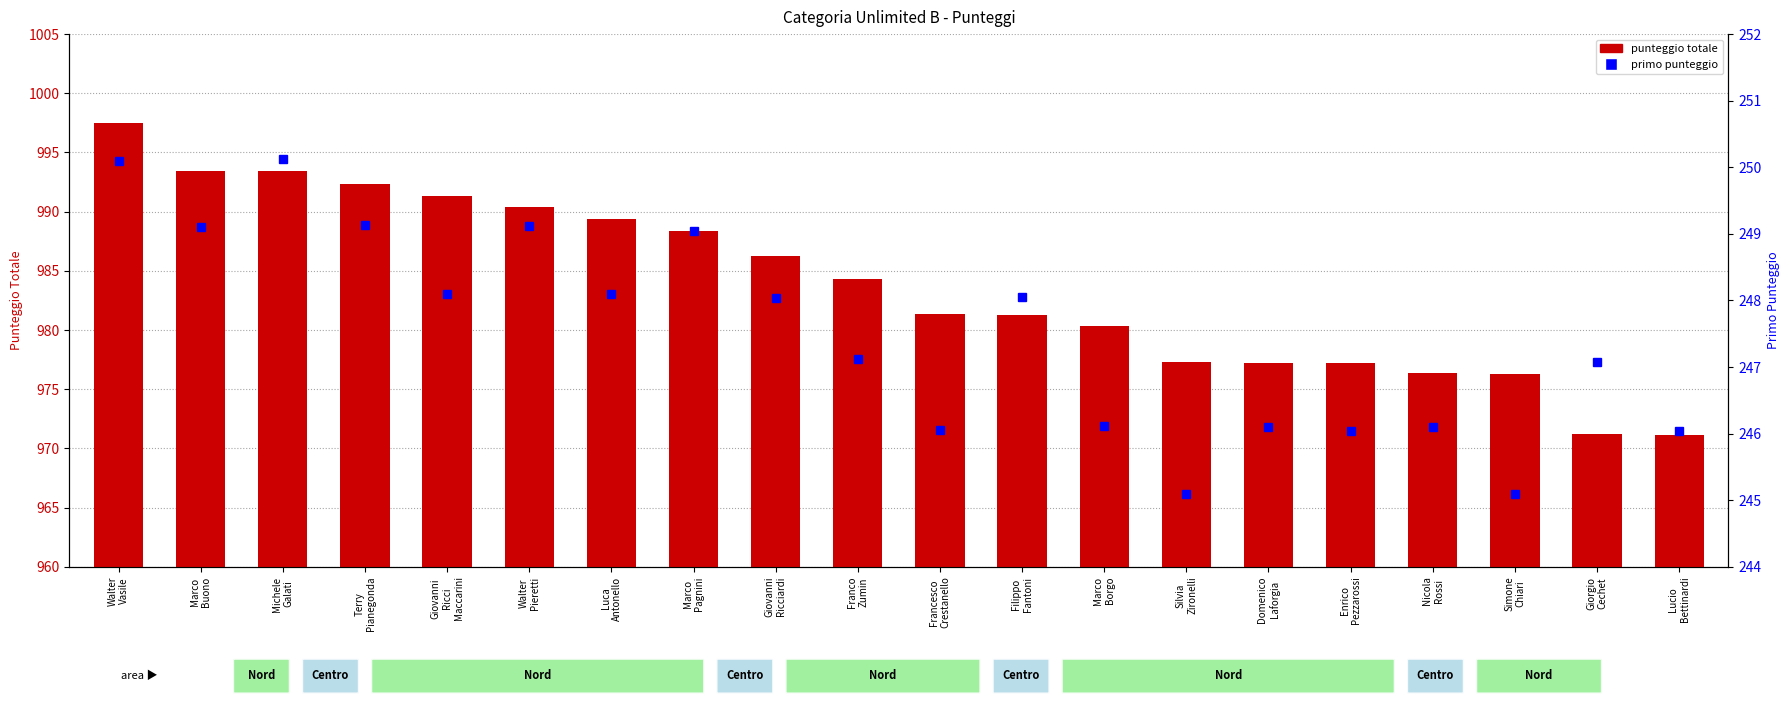

At which label does punteggio totale first exceed 984?

Walter
Vasile